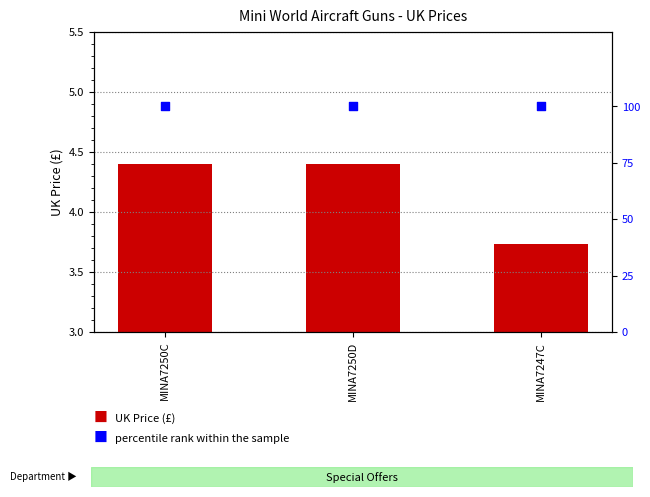

Which series has the widest spread of Y values?

UK Price